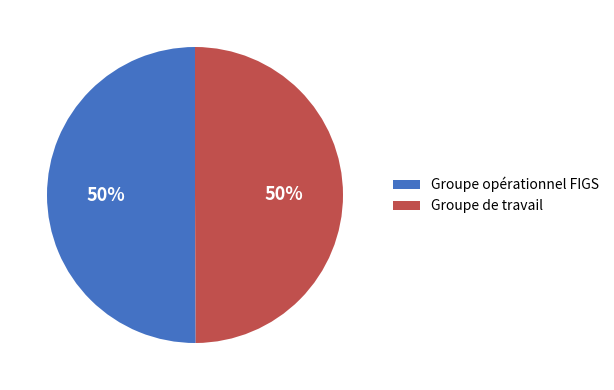

To the nearest percent, what portion does Groupe de travail represent?

50%